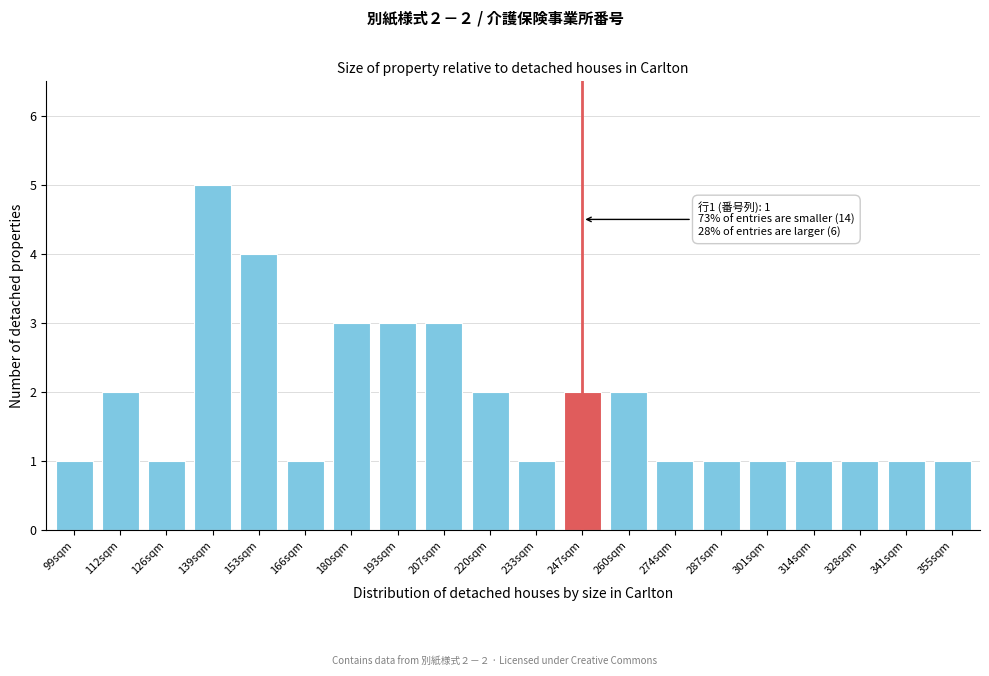

Reading left to right, list all the values displayed in this chart.

1	2	1	5	4	1	3	3	3	2	1	2	2	1	1	1	1	1	1	1